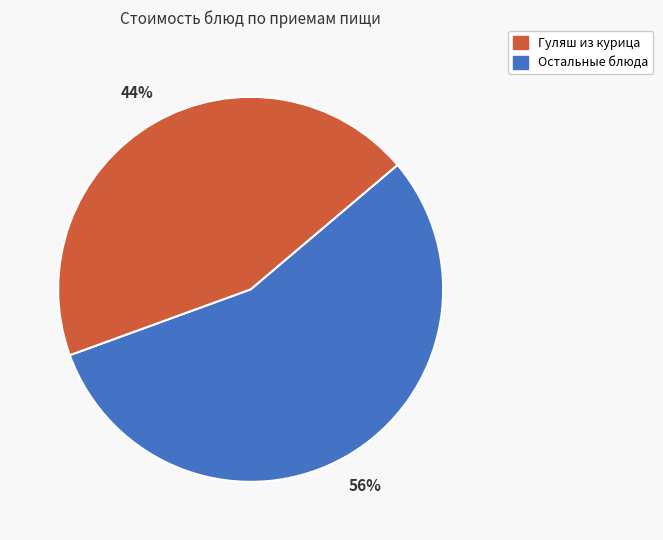

Does any single category account for the majority?

Yes